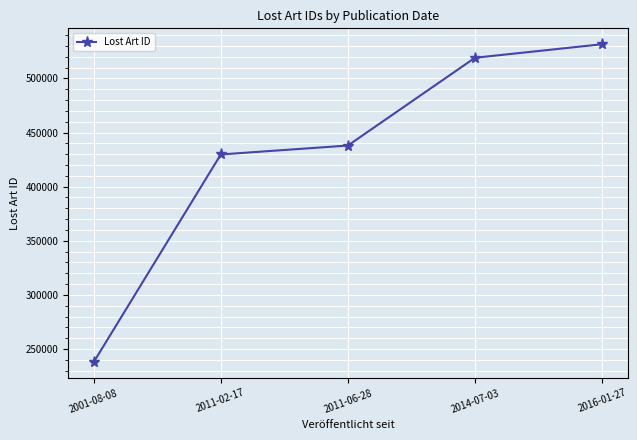

Which category has the lowest value across all series?

2001-08-08